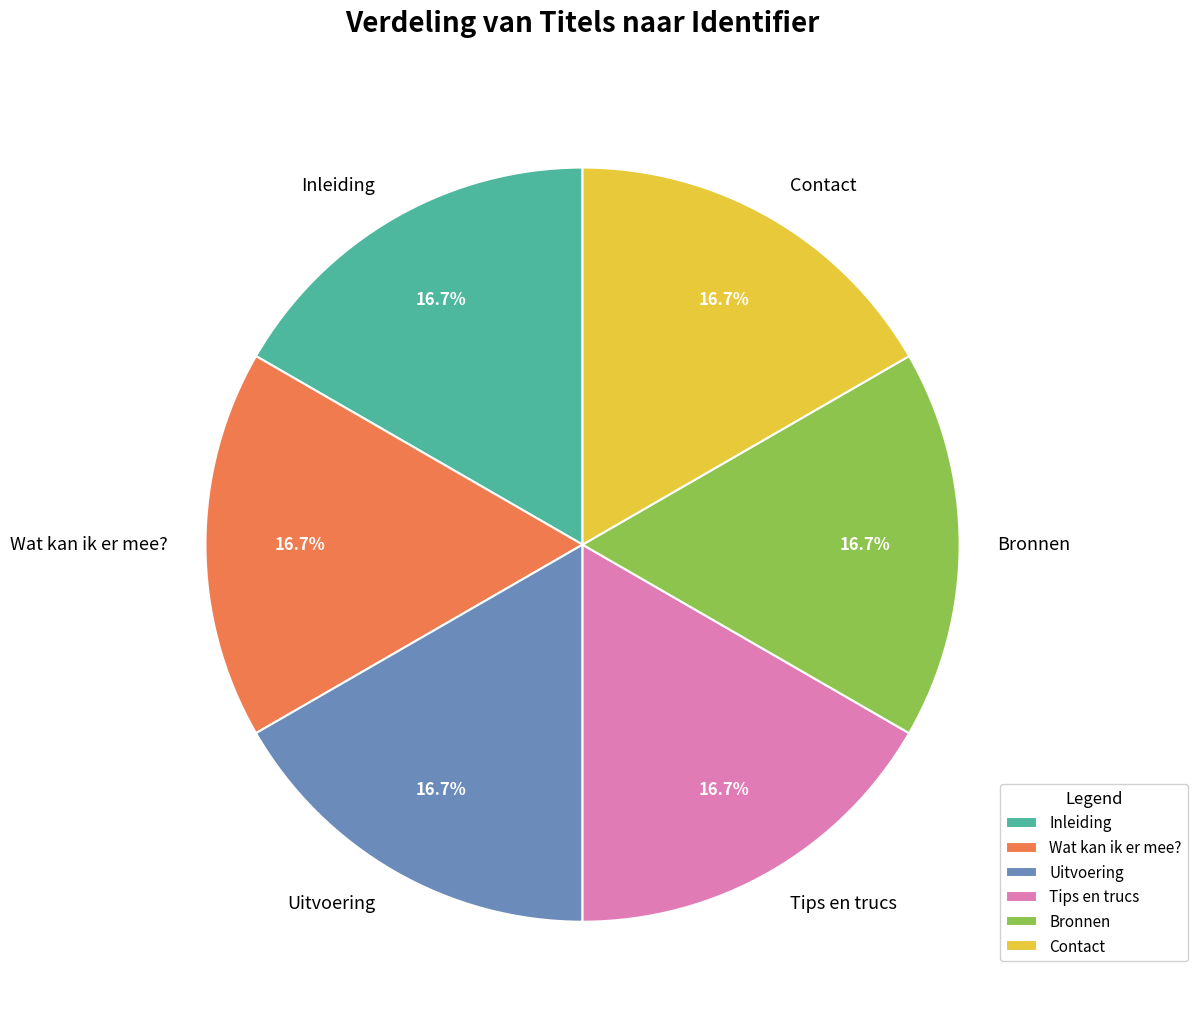

To the nearest percent, what is the combined percentage of Wat kan ik er mee? and Contact?

33%